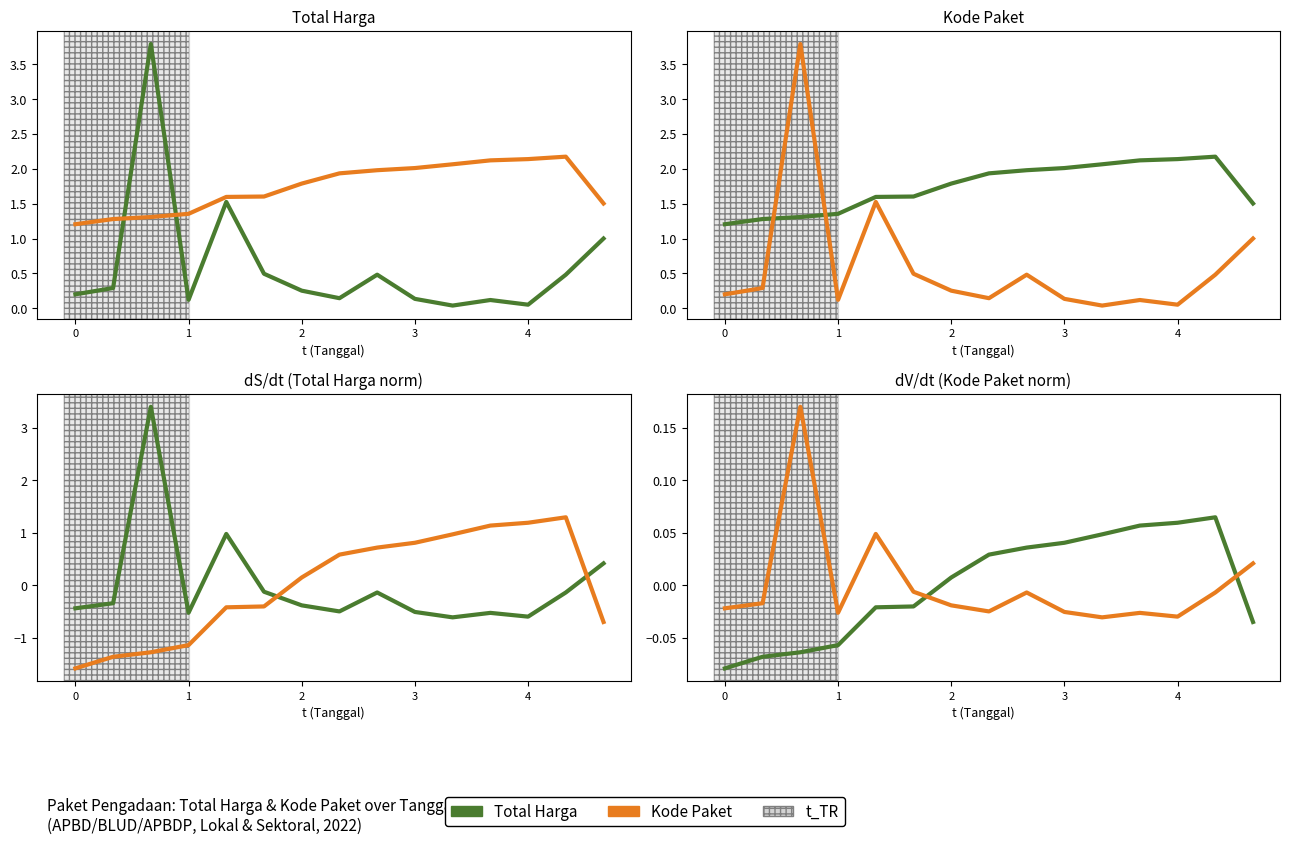

Between which two adjacent categories do Kode Paket and Total Harga first intersect?

5 and 6